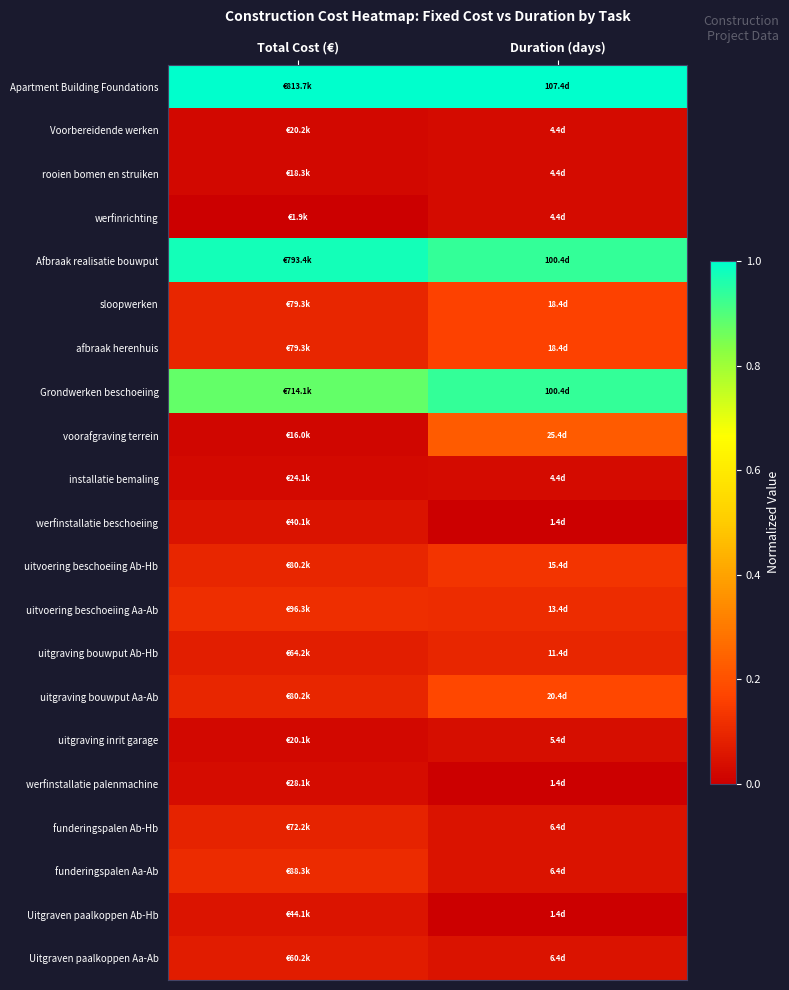

List the series in order of their peak value, highest first.

Apartment Building Foundations, Afbraak realisatie bouwput, Grondwerken beschoeiing, voorafgraving terrein, uitgraving bouwput Aa-Ab, sloopwerken, afbraak herenhuis, uitvoering beschoeiing Ab-Hb, uitvoering beschoeiing Aa-Ab, funderingspalen Aa-Ab, uitgraving bouwput Ab-Hb, funderingspalen Ab-Hb, Uitgraven paalkoppen Aa-Ab, Uitgraven paalkoppen Ab-Hb, werfinstallatie beschoeiing, uitgraving inrit garage, werfinstallatie palenmachine, Voorbereidende werken, rooien bomen en struiken, werfinrichting, installatie bemaling